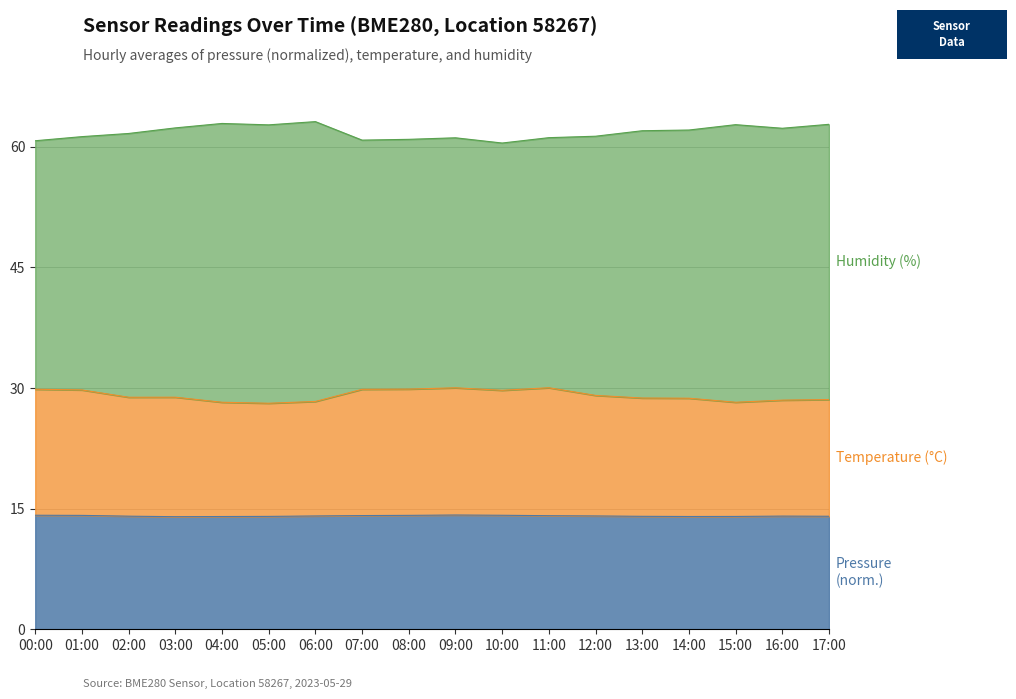

At which category does pressure reach its first local valley?

03:00